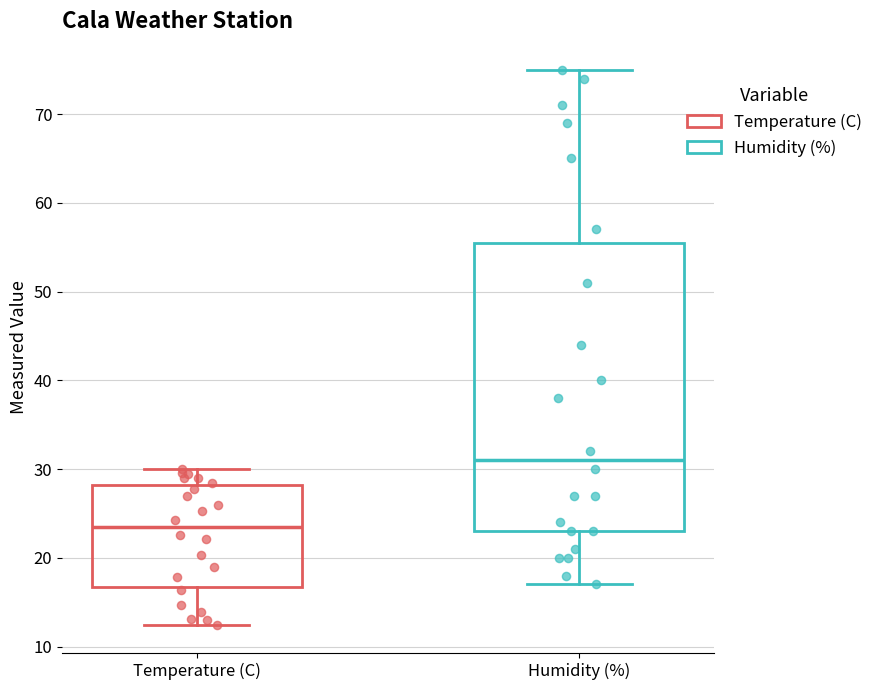

Reading left to right, transcribe this box plot: for each box, give where its median line is, the range the box spans, and where its two whiskers end, as read against the y-axis. The values are not printed on the chart, so give them approximately, as read against the axis.

Temperature (C): median 23, box 17 to 28, whiskers 12 to 30
Humidity (%): median 31, box 23 to 56, whiskers 17 to 75